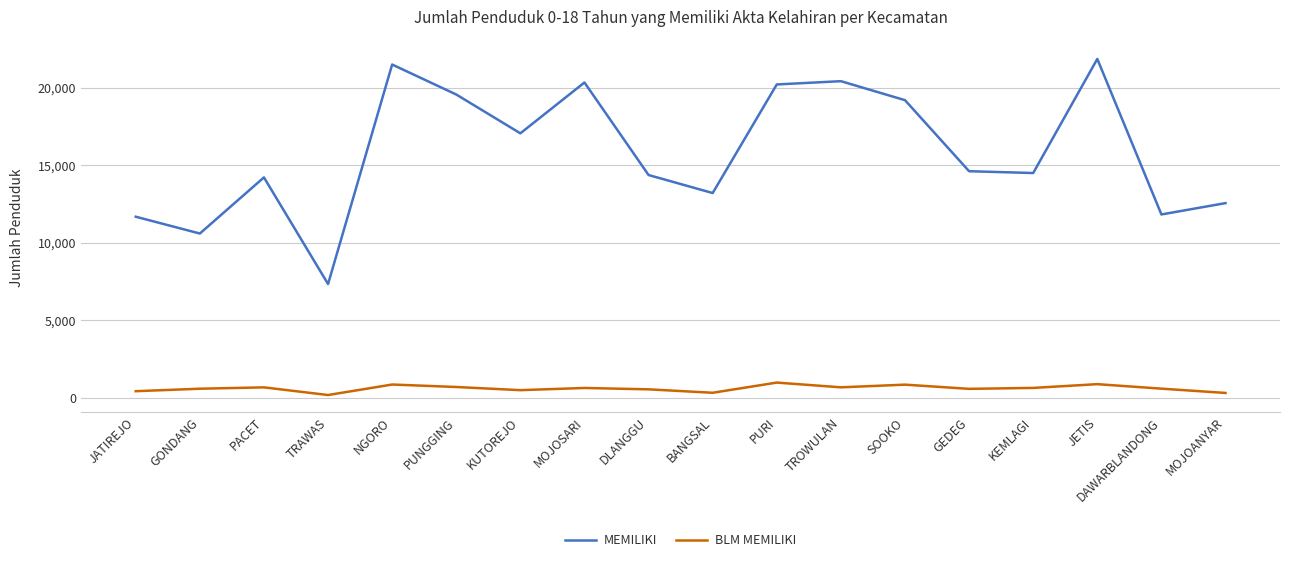

True or false: BLM MEMILIKI and MEMILIKI cross at least once.

False